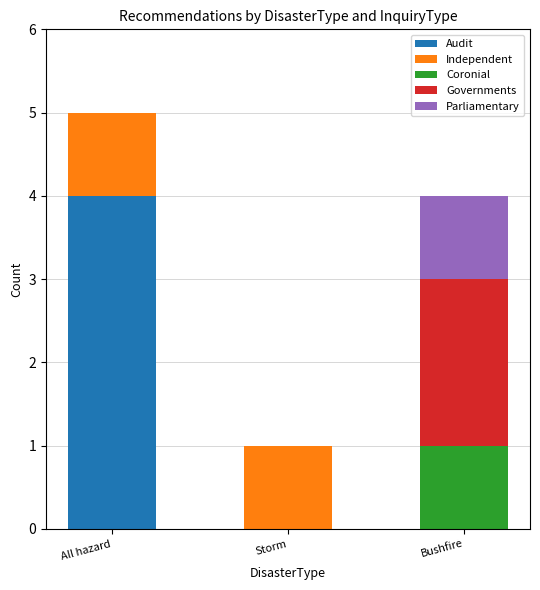

What is the total value across all series at All hazard?

5